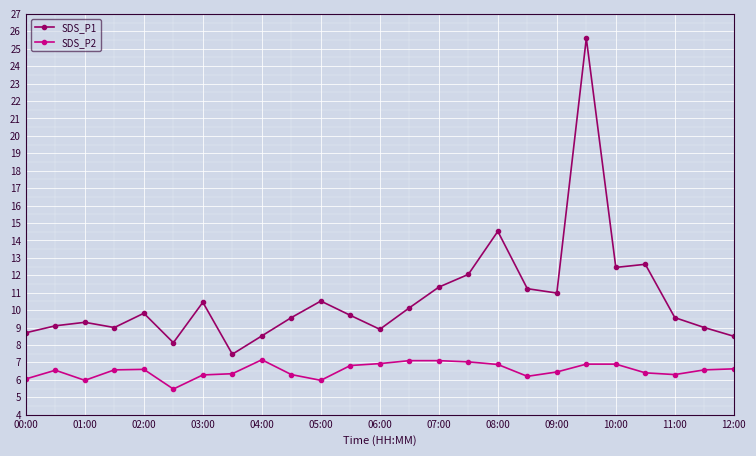

Which series has the largest range (max minus min)?

SDS_P1